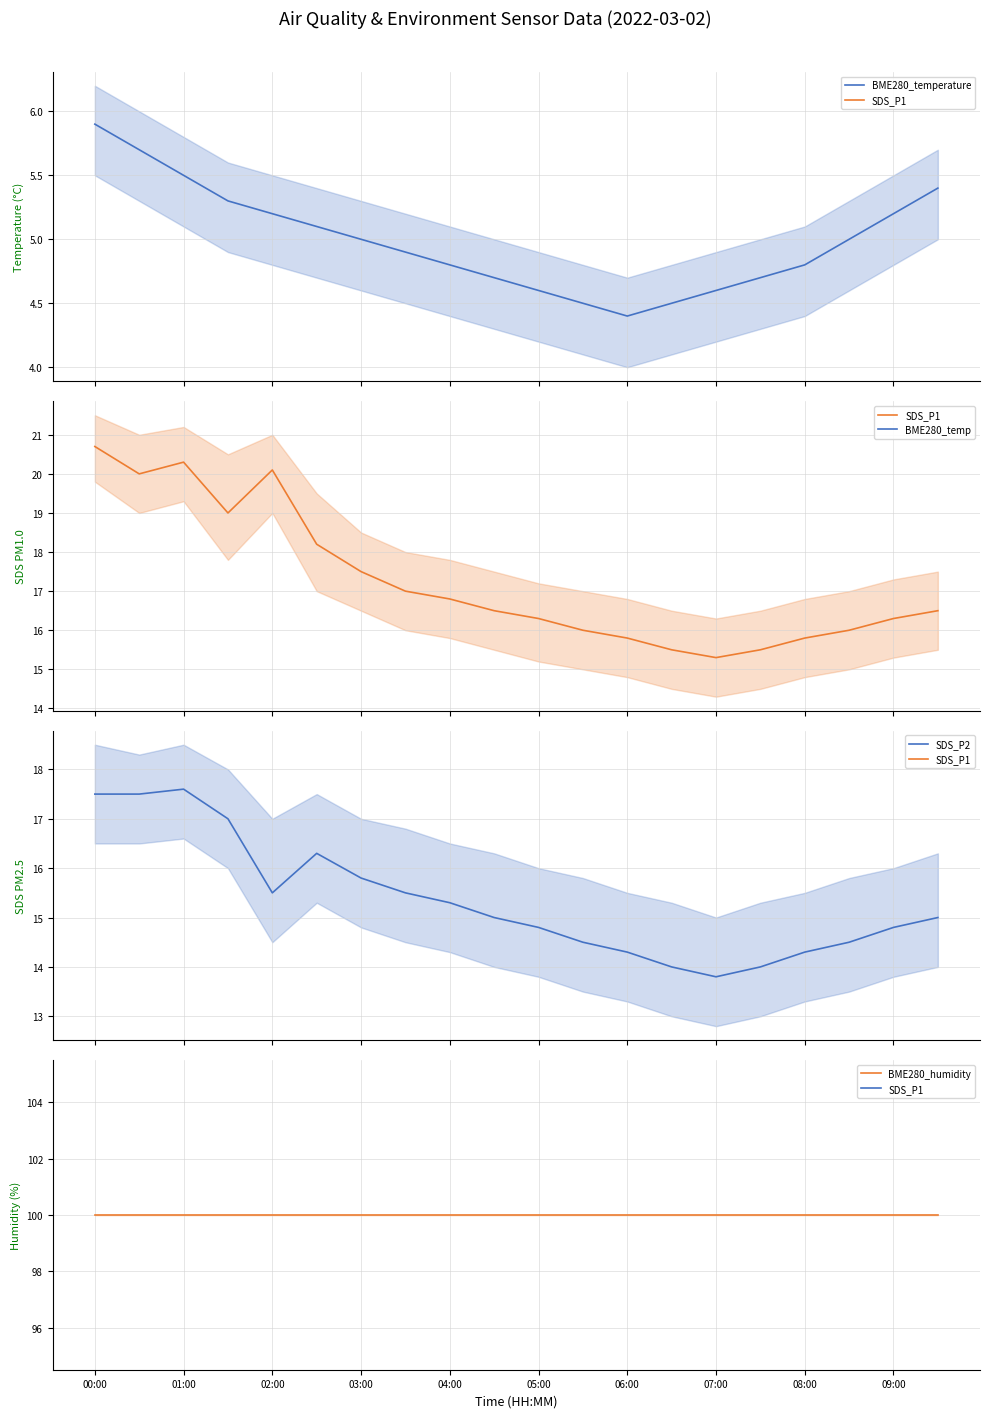

Which series has the largest range (max minus min)?

SDS_P1